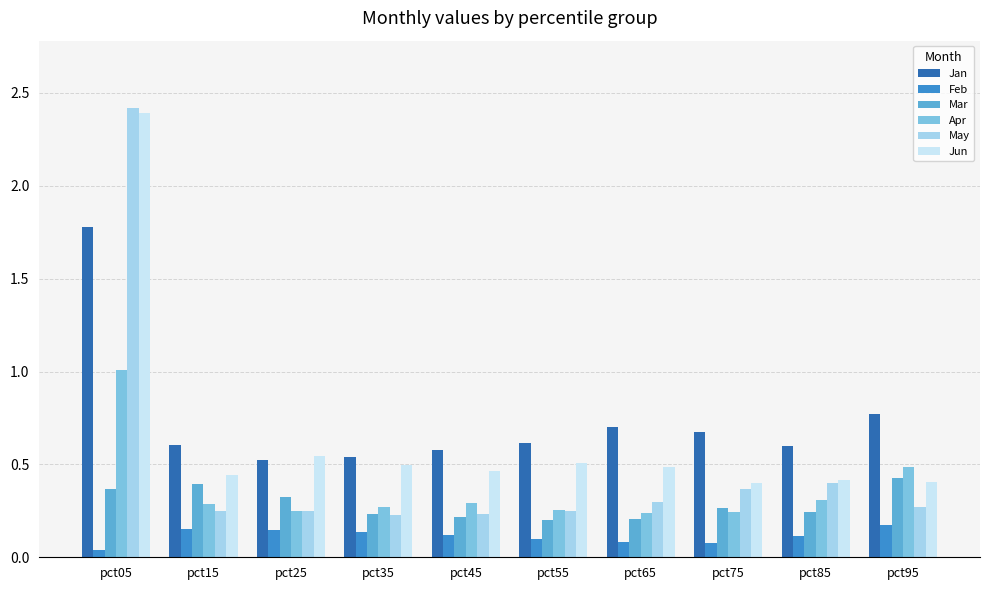

At which category is the sum across all series the highest?

pct05